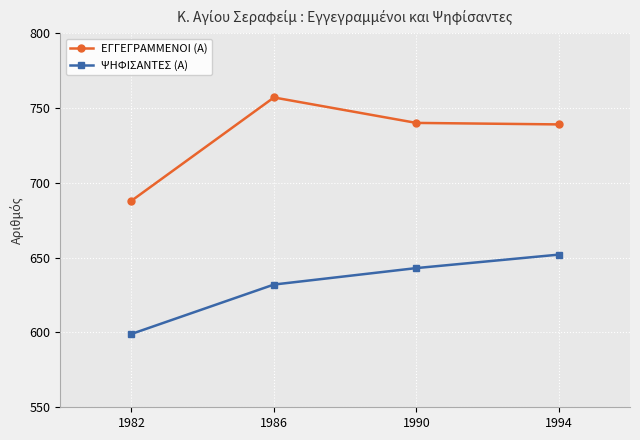

Reading left to right, extract all data points from this chart.

ΕΓΓΕΓΡΑΜΜΕΝΟΙ (Α): 1982=688	1986=757	1990=740	1994=739
ΨΗΦΙΣΑΝΤΕΣ (Α): 1982=599	1986=632	1990=643	1994=652